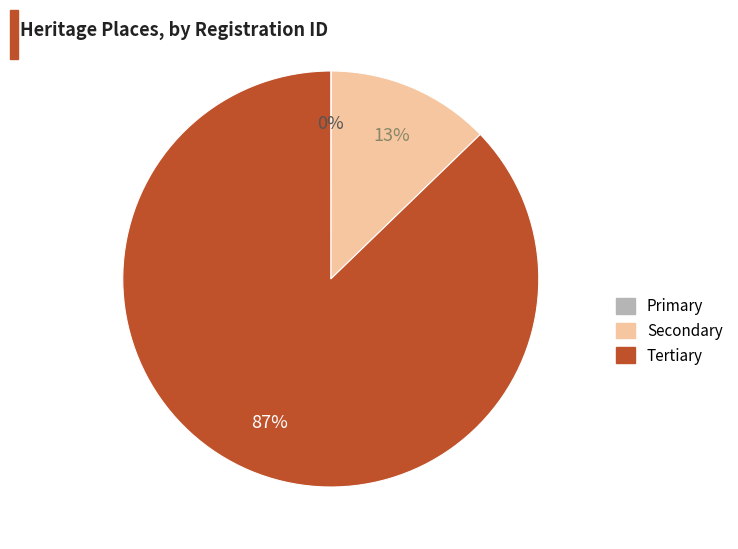

To the nearest percent, what is the difference between the largest and smallest slice percentages?

87%